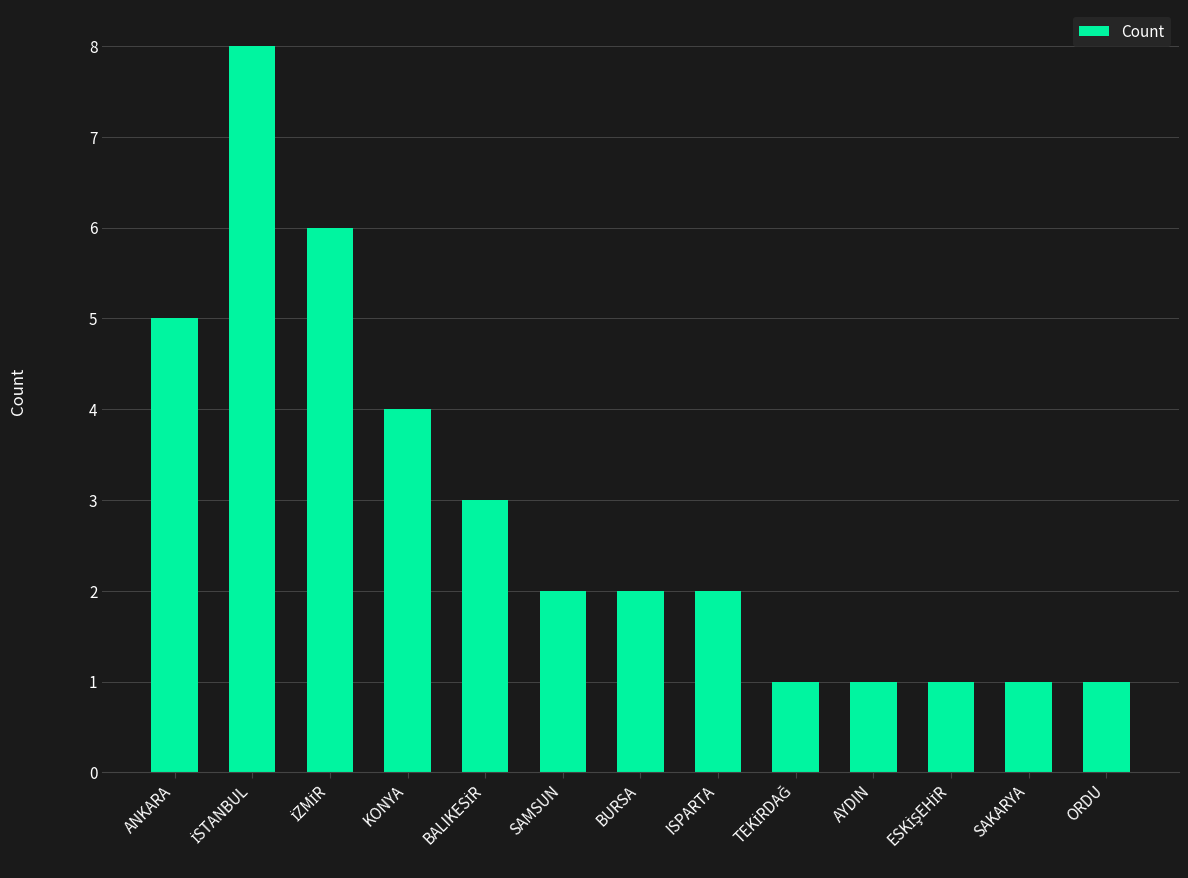

True or false: the data shows 1 at ORDU.

True